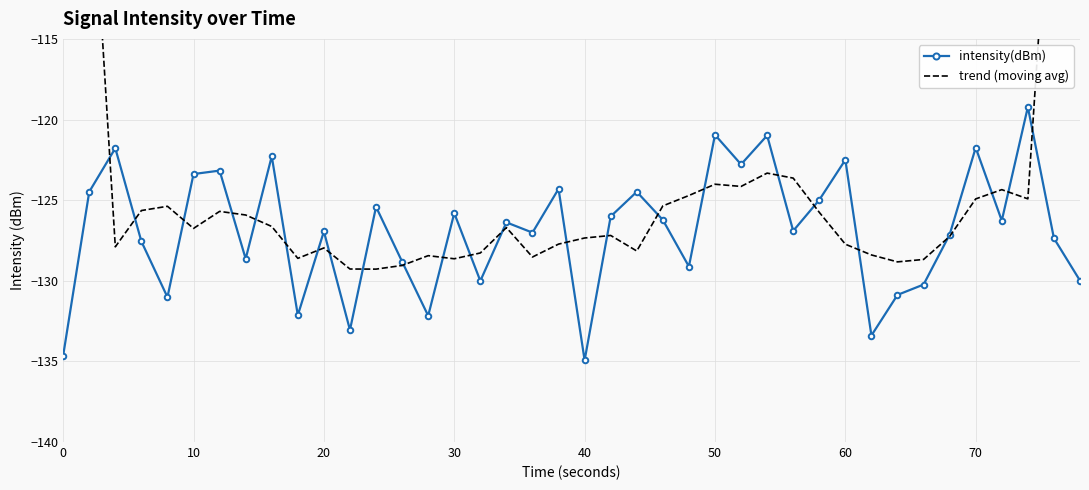

In intensity(dBm), how many points are higher than both neighbors (excluding endpoints)?

14